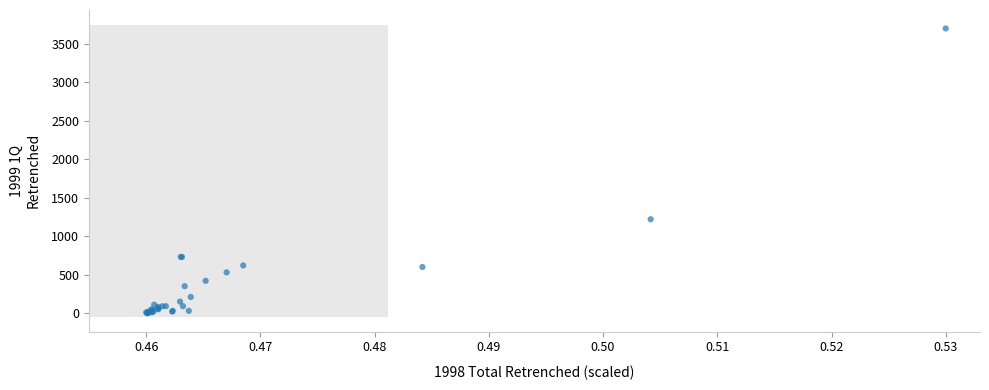

What Y value in the scatter plot is closest to 1850?

1220